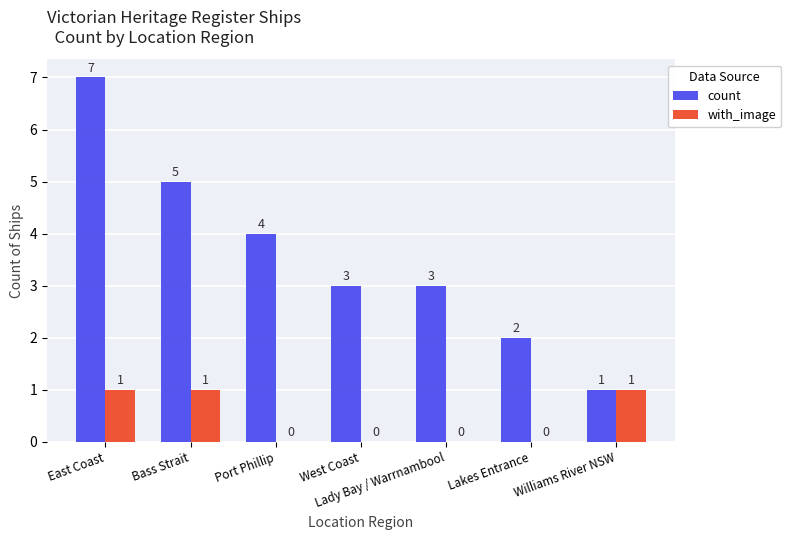

At which category is the sum across all series the highest?

East Coast